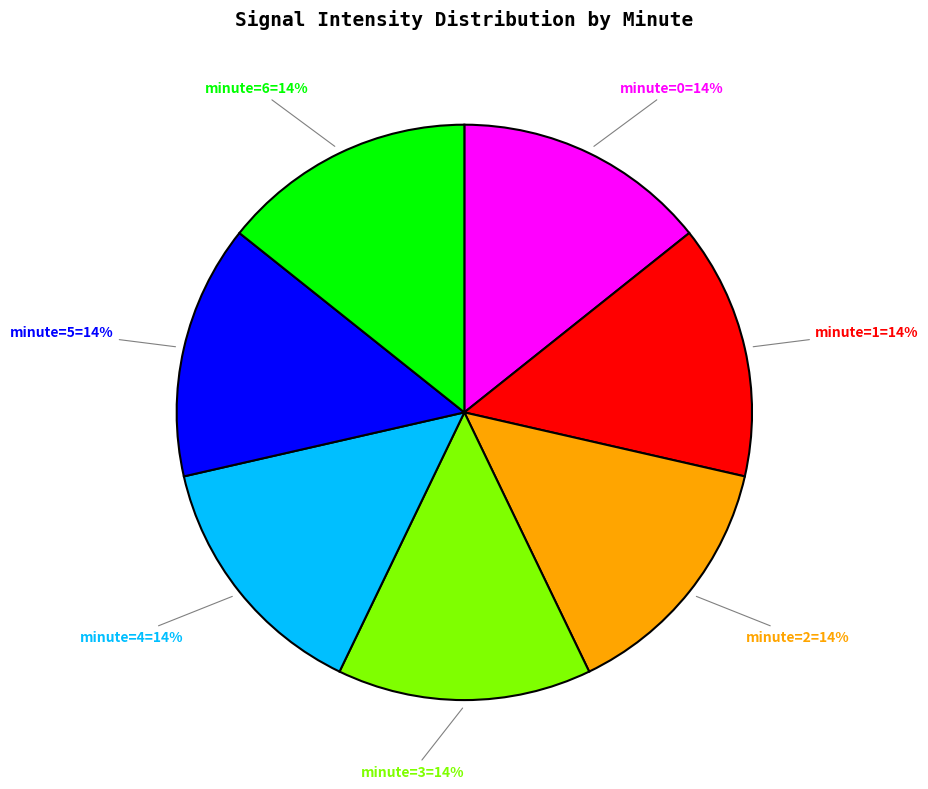

How many slices are in this pie chart?

7